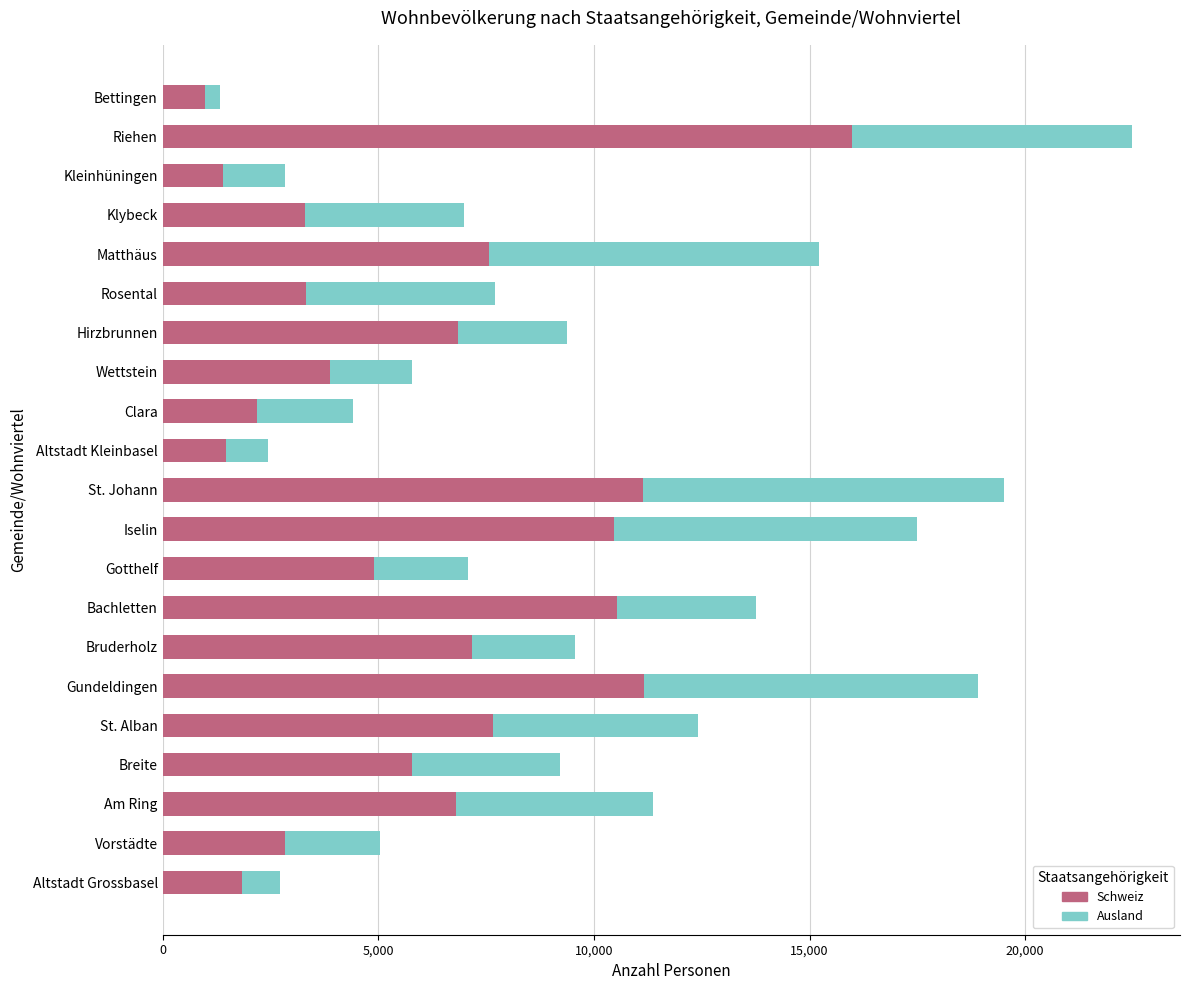

True or false: Schweiz has a value of 4568 at Am Ring.

False